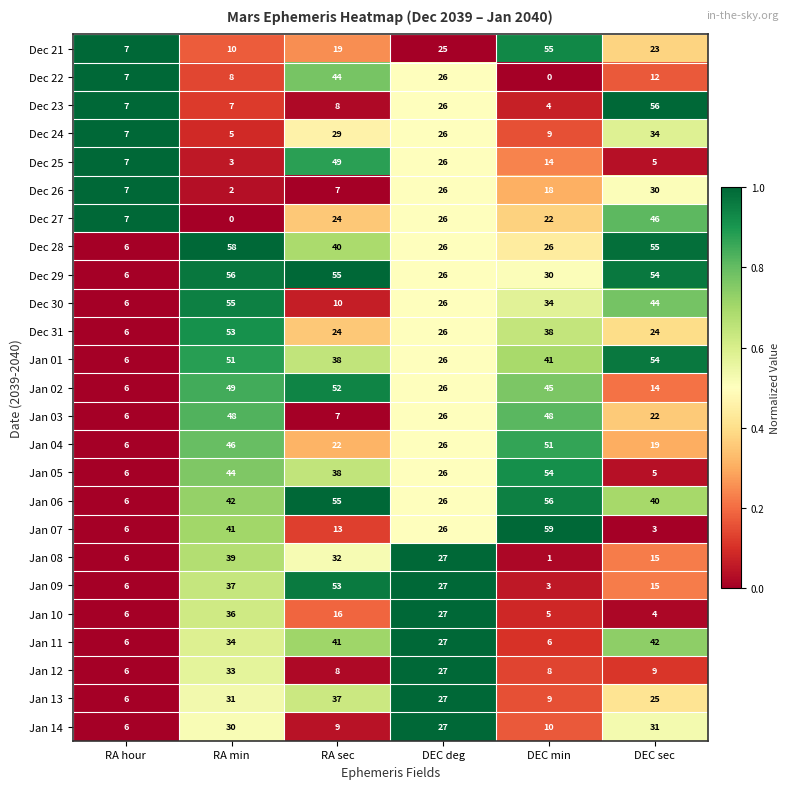

The value of Dec 27 at DEC deg is 26. True or false?

True